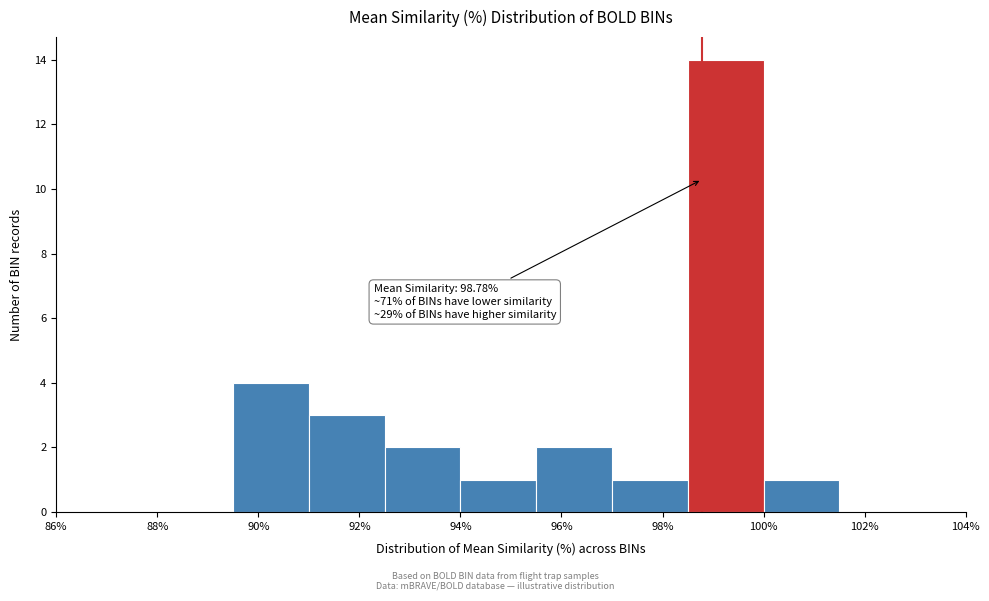

Over which range of the x-axis is the bar tallest?

98.5 to 100.0